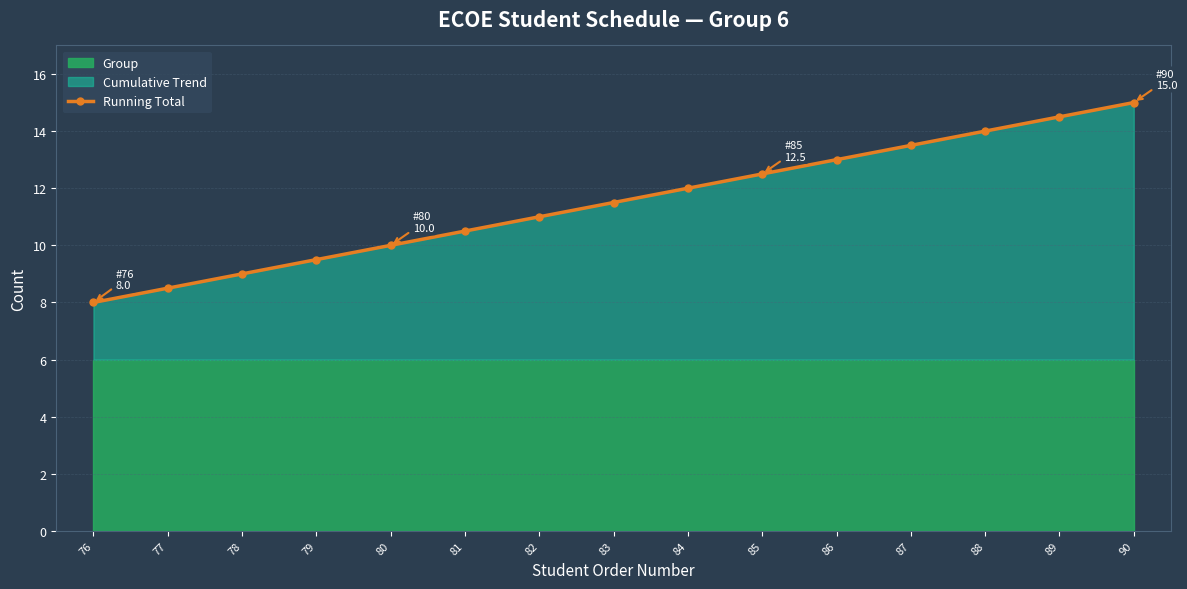

Rank the categories by value from highest to lowest.

90, 89, 88, 87, 86, 85, 84, 83, 82, 81, 80, 79, 78, 77, 76